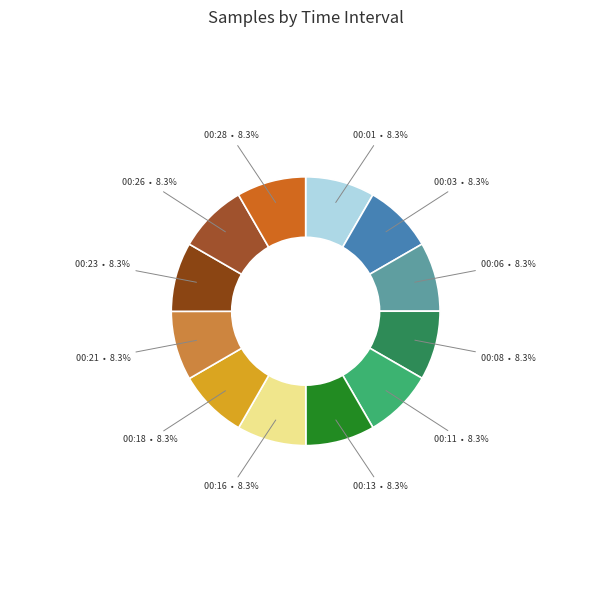

What is the ratio of the value at 00:18 to the value at 00:28?

1.0